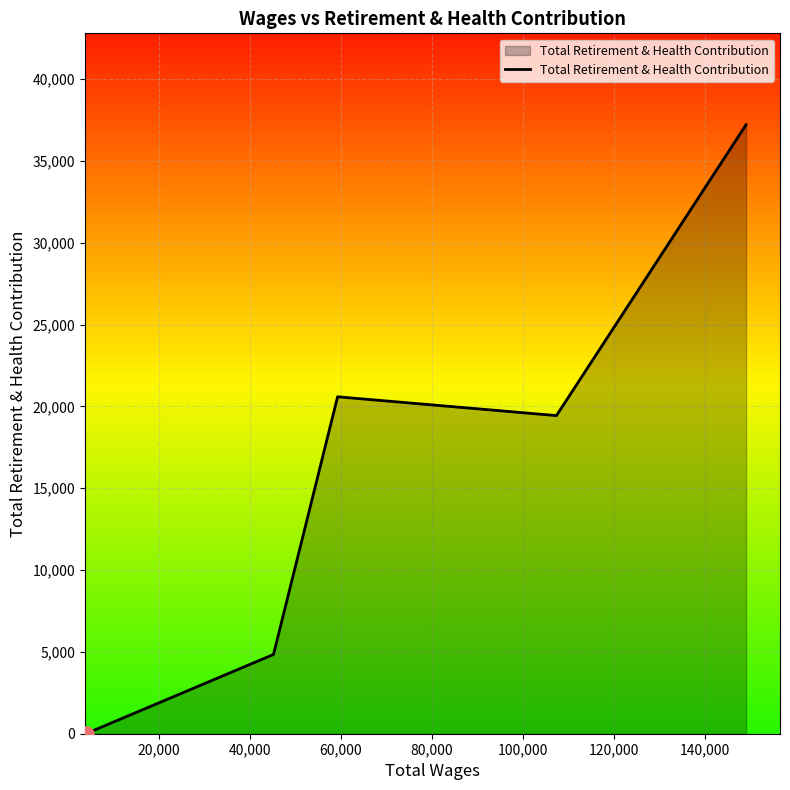

What is the maximum value shown in the chart?

37211